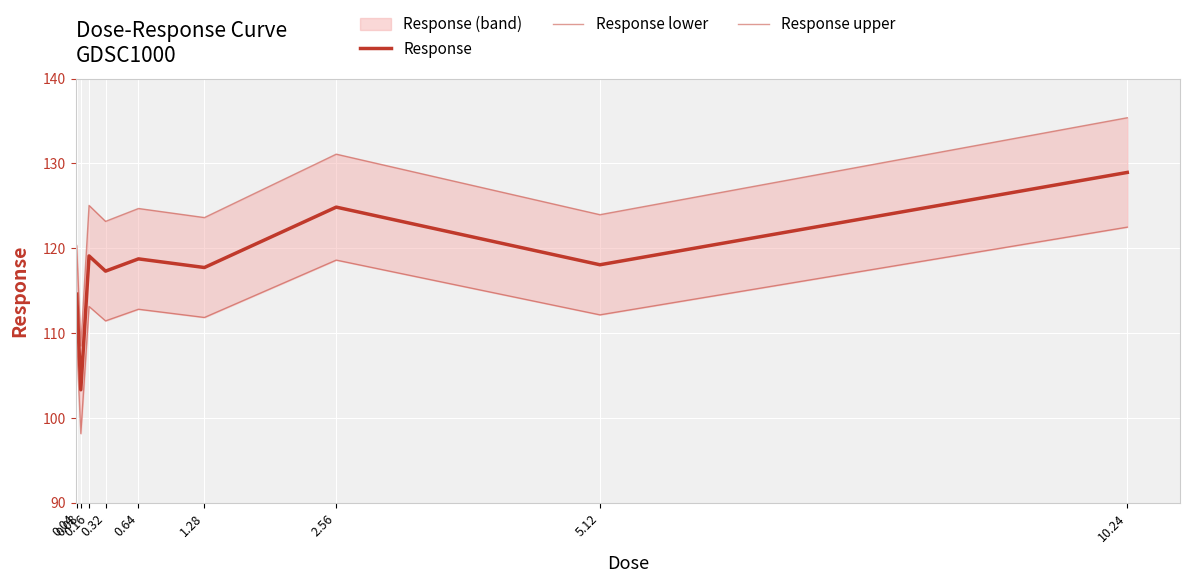

True or false: Response lower has a value of 112.1 at 5.12.

True